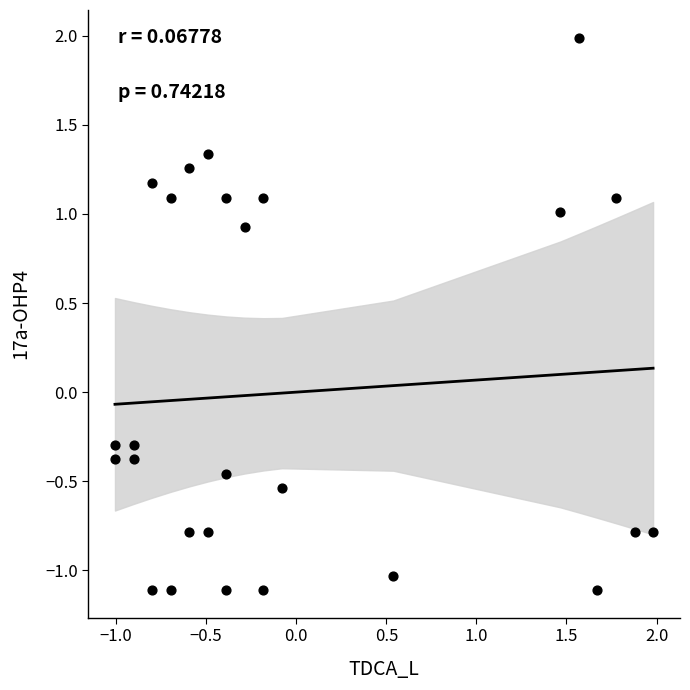

What is the range of X values (max minus min)?

3.0